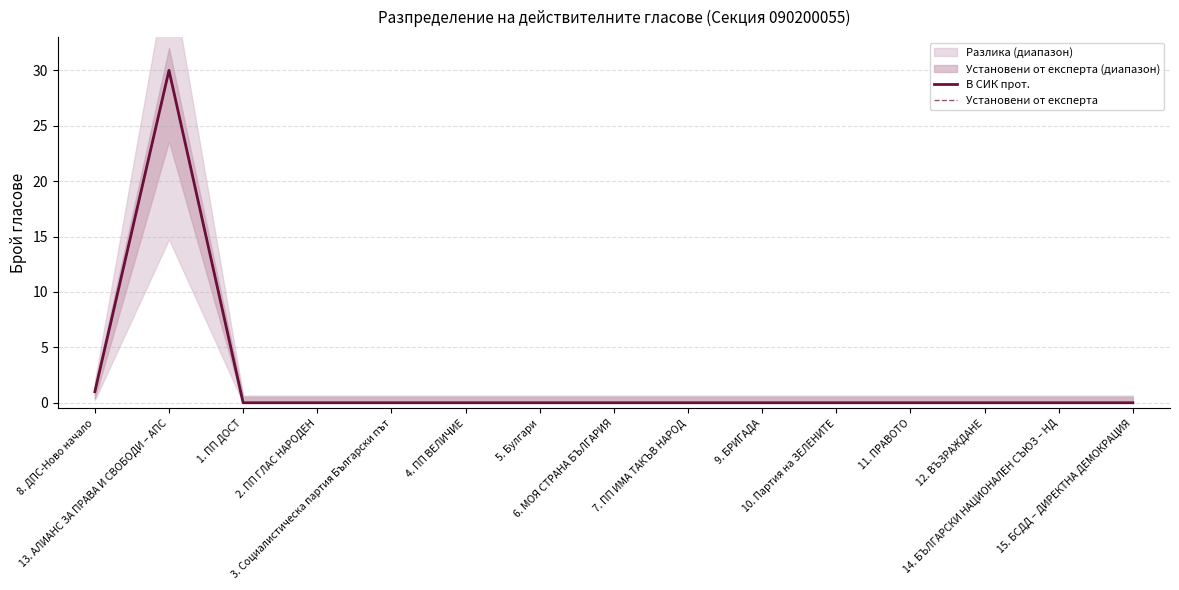

Rank the categories by Установени от експерта value from highest to lowest.

13. АЛИАНС ЗА ПРАВА И СВОБОДИ – АПС, 8. ДПС-Ново начало, 1. ПП ДОСТ, 2. ПП ГЛАС НАРОДЕН, 3. Социалистическа партия Български път, 4. ПП ВЕЛИЧИЕ, 5. Булгари, 6. МОЯ СТРАНА БЪЛГАРИЯ, 7. ПП ИМА ТАКЪВ НАРОД, 9. БРИГАДА, 10. Партия на ЗЕЛЕНИТЕ, 11. ПРАВОТО, 12. ВЪЗРАЖДАНЕ, 14. БЪЛГАРСКИ НАЦИОНАЛЕН СЪЮЗ – НД, 15. БСДД – ДИРЕКТНА ДЕМОКРАЦИЯ